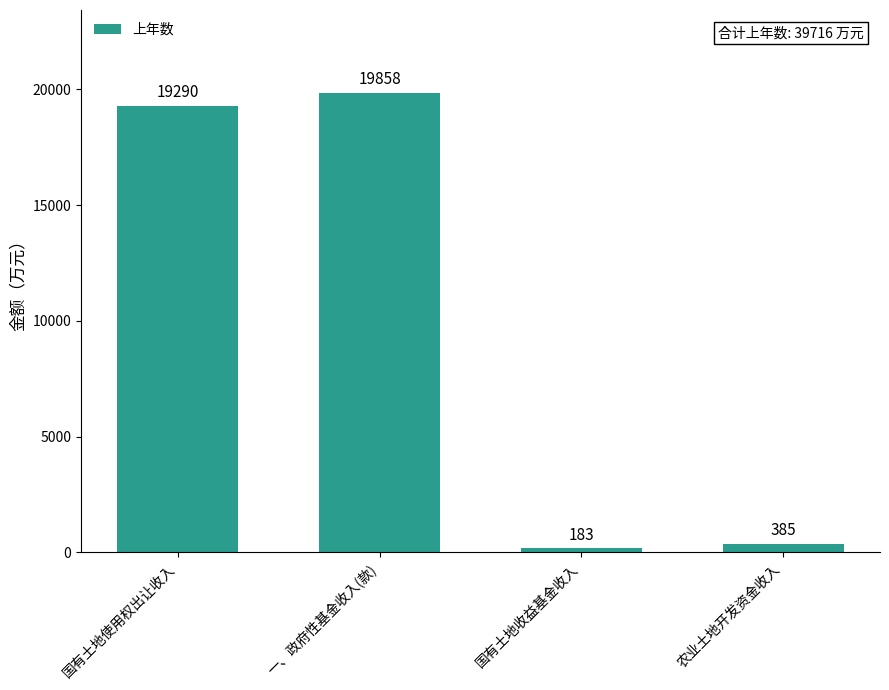

What is the value of the 1st bar from the left?

19290